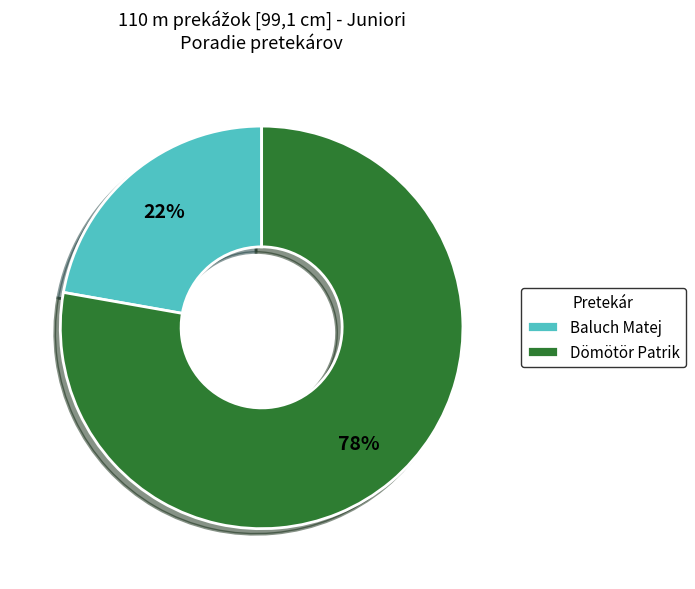

Count the number of slices in the pie.

2